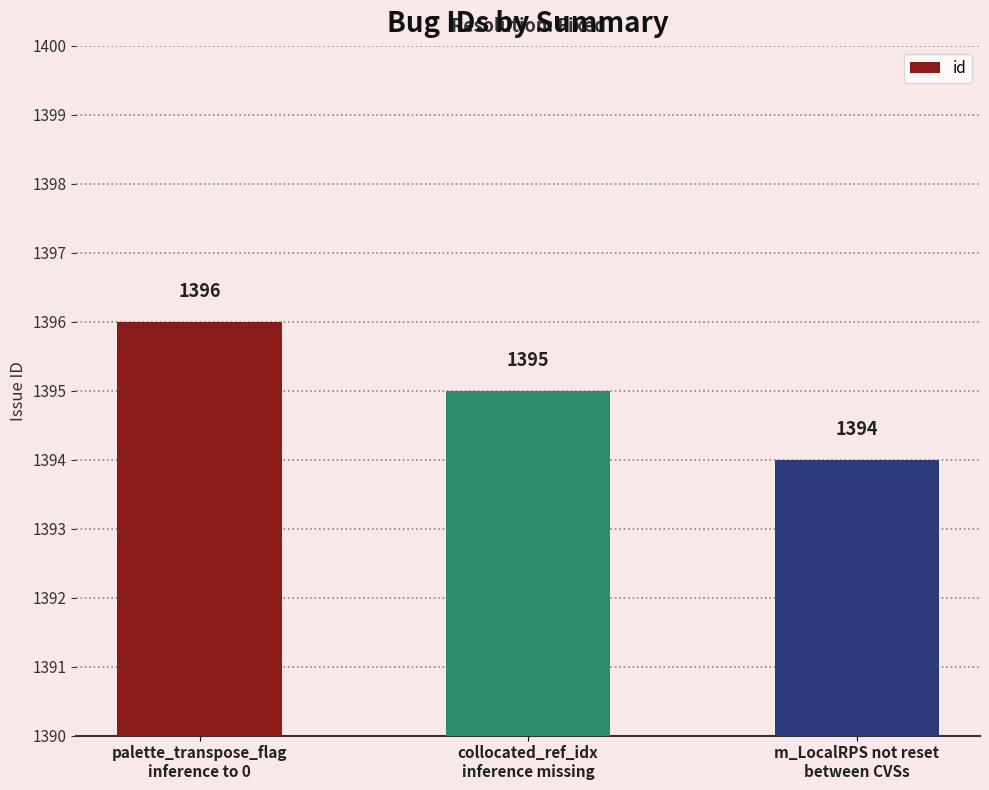

Where is the data nearest to the value 1395?

collocated_ref_idx
inference missing